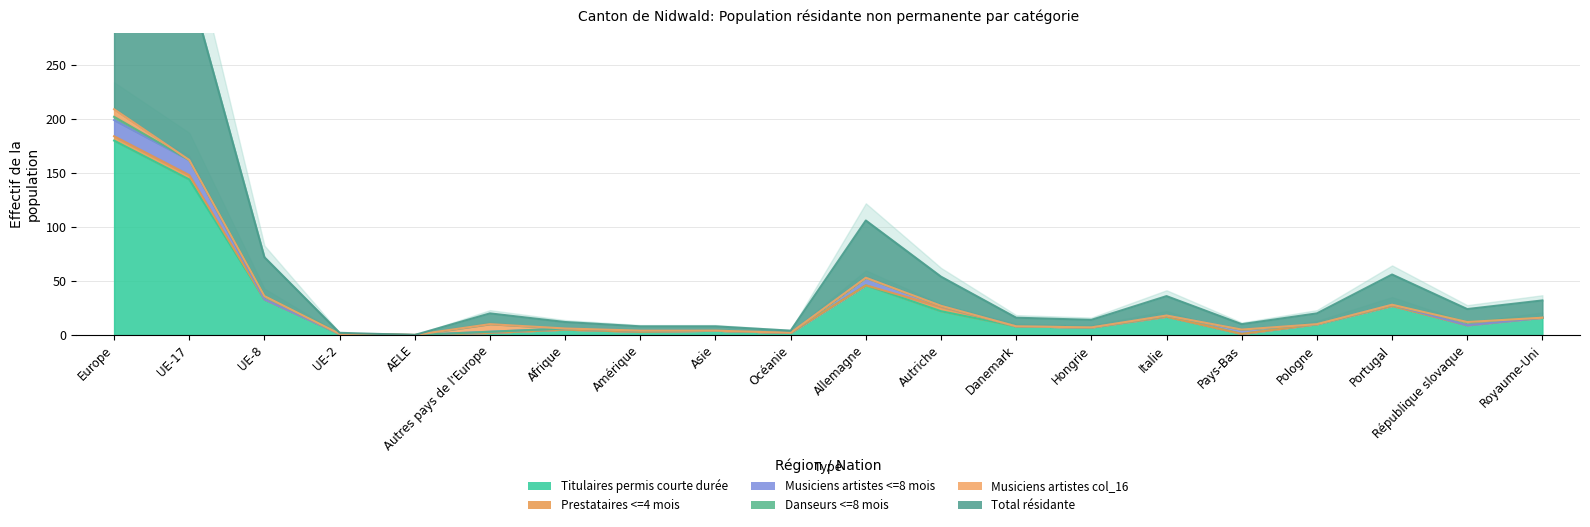

Does the chart have visible grid lines?

Yes